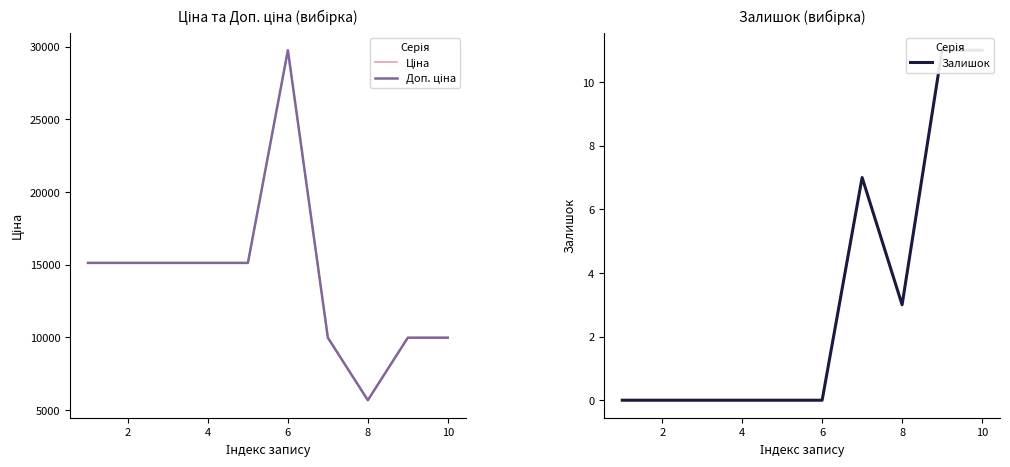

Is this an area chart (filled region under the line)?

No